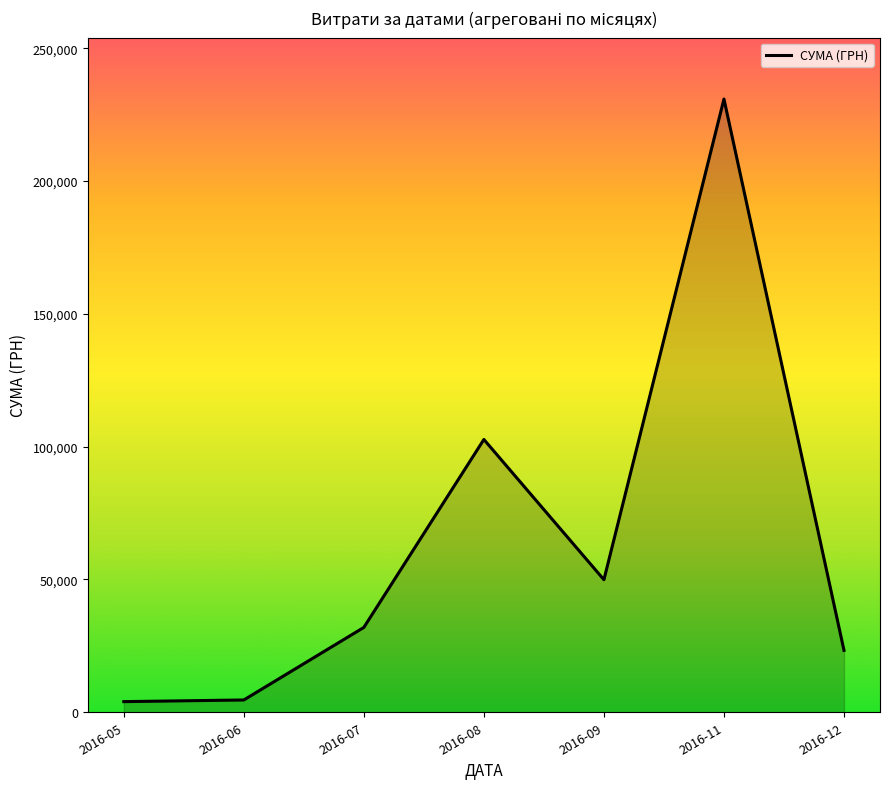

Is it true that the value at 2016-12 is 23302.0?

True